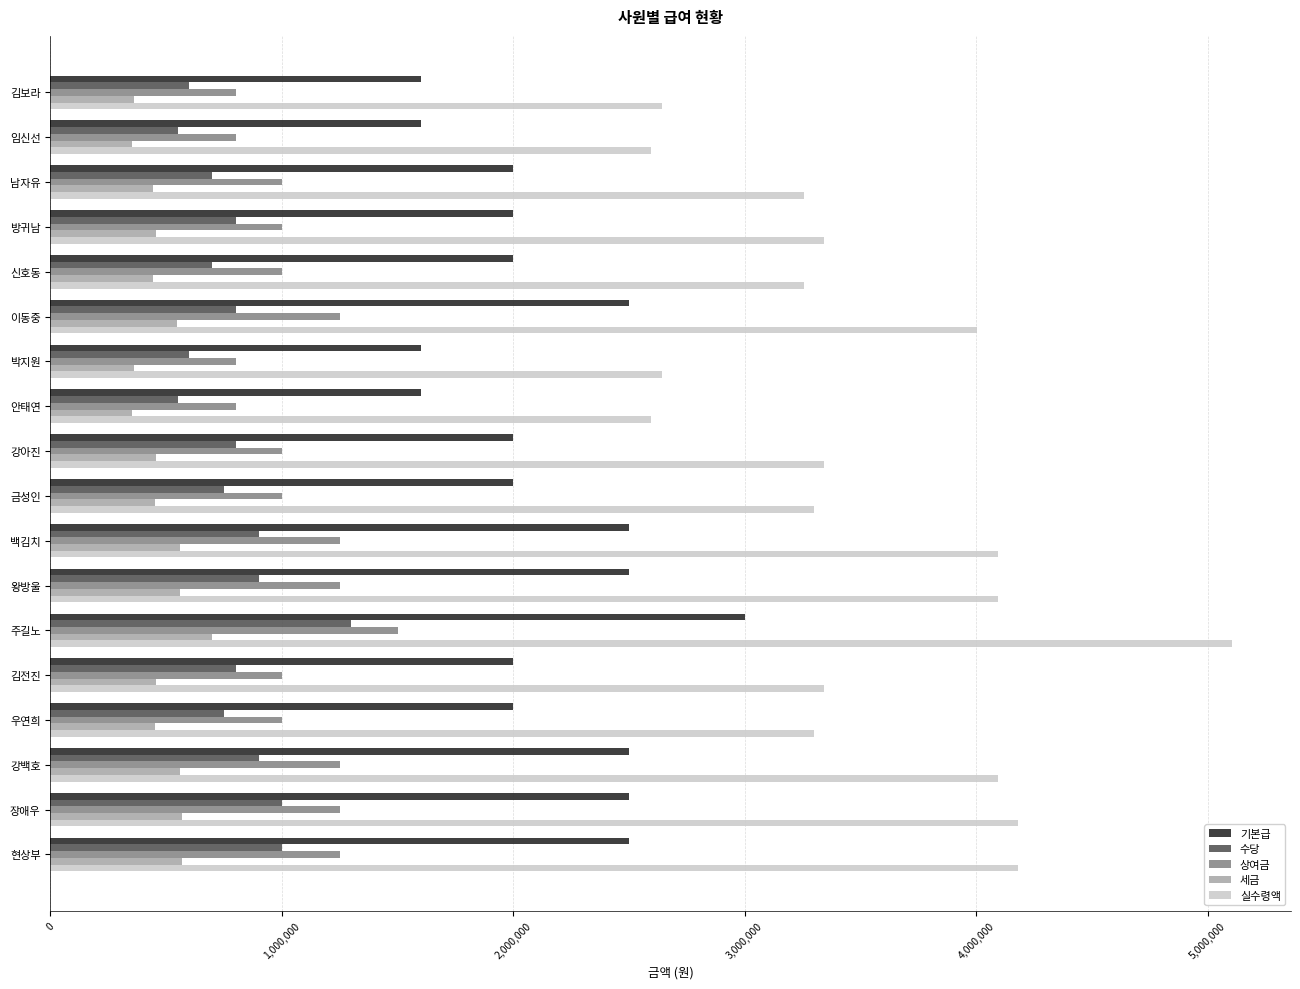

At how many categories does at least one series exceed 1338873?

18